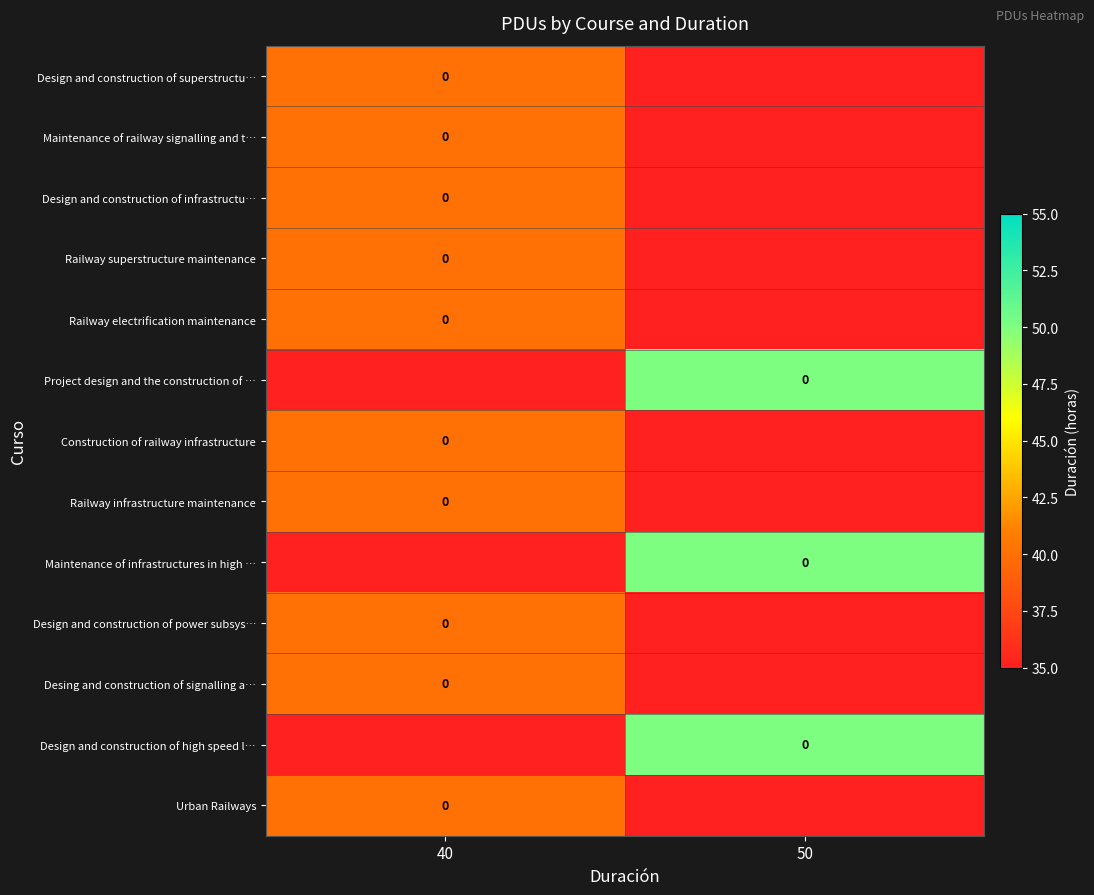

How many data points does each series have?

2